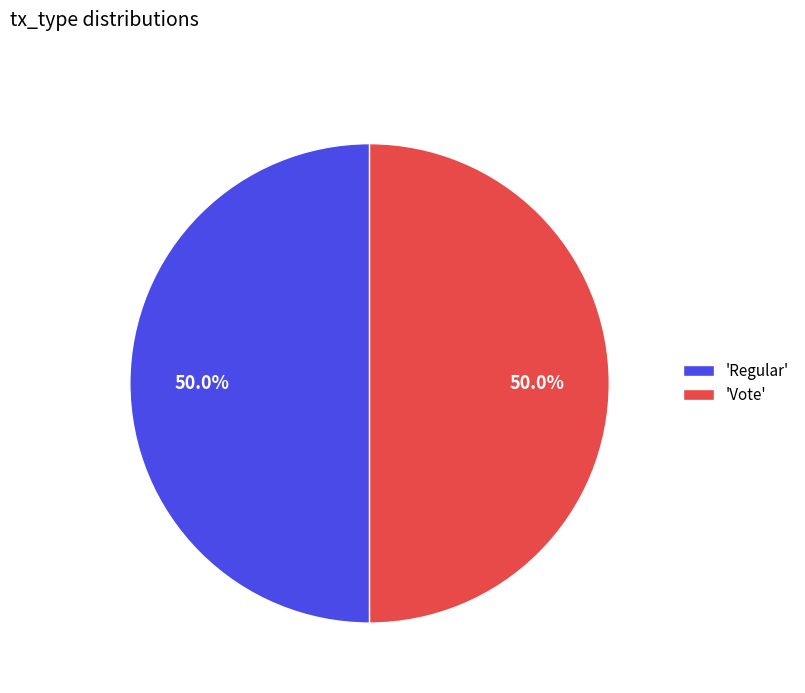

How many slices are in this pie chart?

2